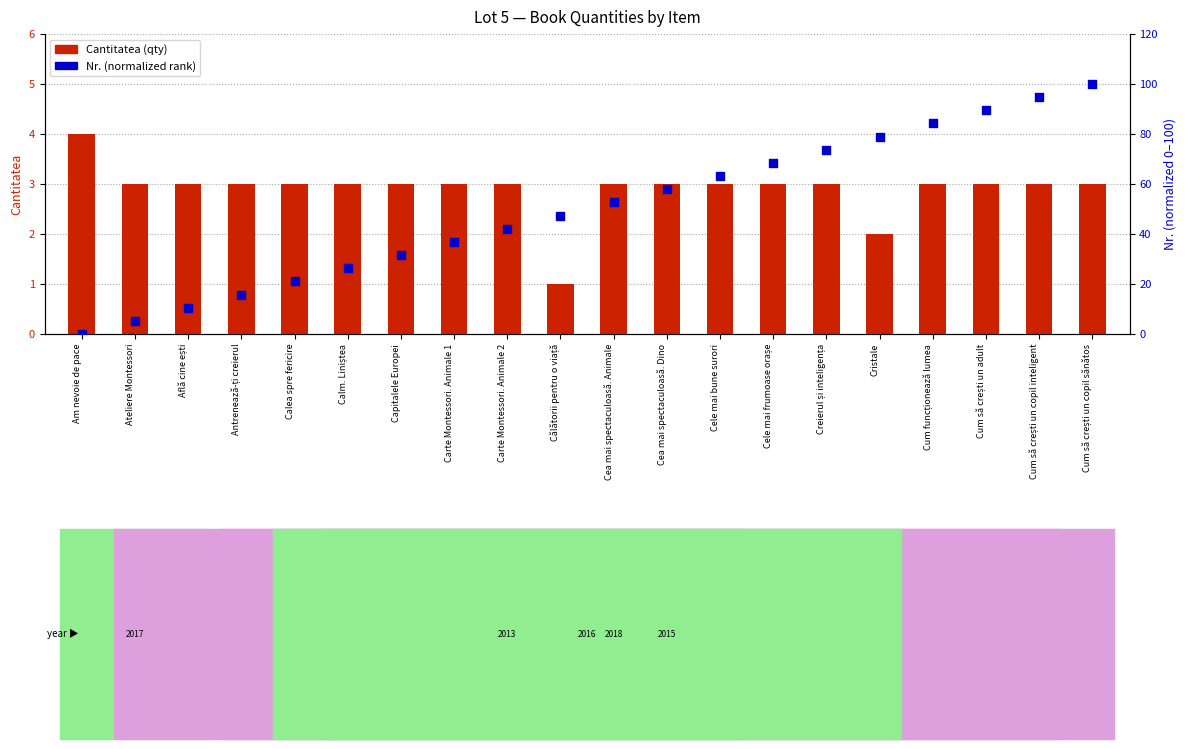

Which series has the widest spread of Y values?

Nr. (normalized rank)